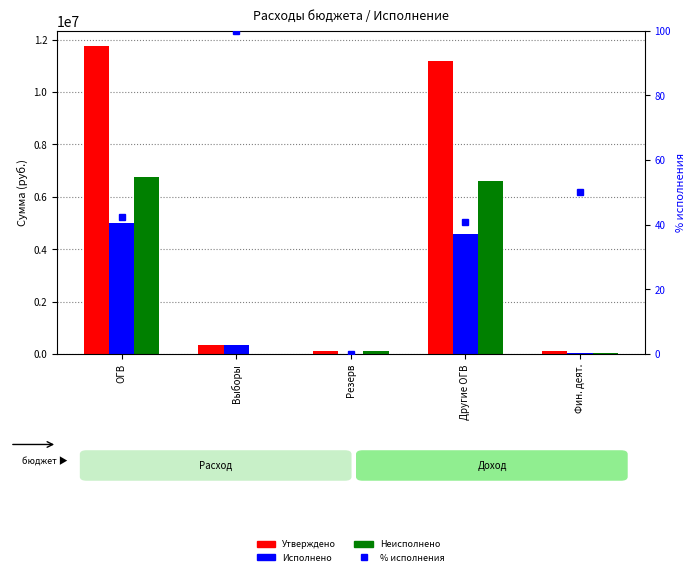

Reading left to right, extract all data points from this chart.

Утвержденные бюджетные назначения: ОГВ=11754052.6	Выборы=360000.0	Резерв=100000.0	Другие ОГВ=11184193.9	Фин. деят.=109858.7
Исполнено: ОГВ=4985678.4	Выборы=359683.0	Резерв=0.0	Другие ОГВ=4571066.1	Фин. деят.=54929.3
Неисполненные назначения: ОГВ=6768374.2	Выборы=317.0	Резерв=100000.0	Другие ОГВ=6613127.8	Фин. деят.=54929.3
% исполнения: ОГВ=42.4	Выборы=99.9	Резерв=0.0	Другие ОГВ=40.9	Фин. деят.=50.0